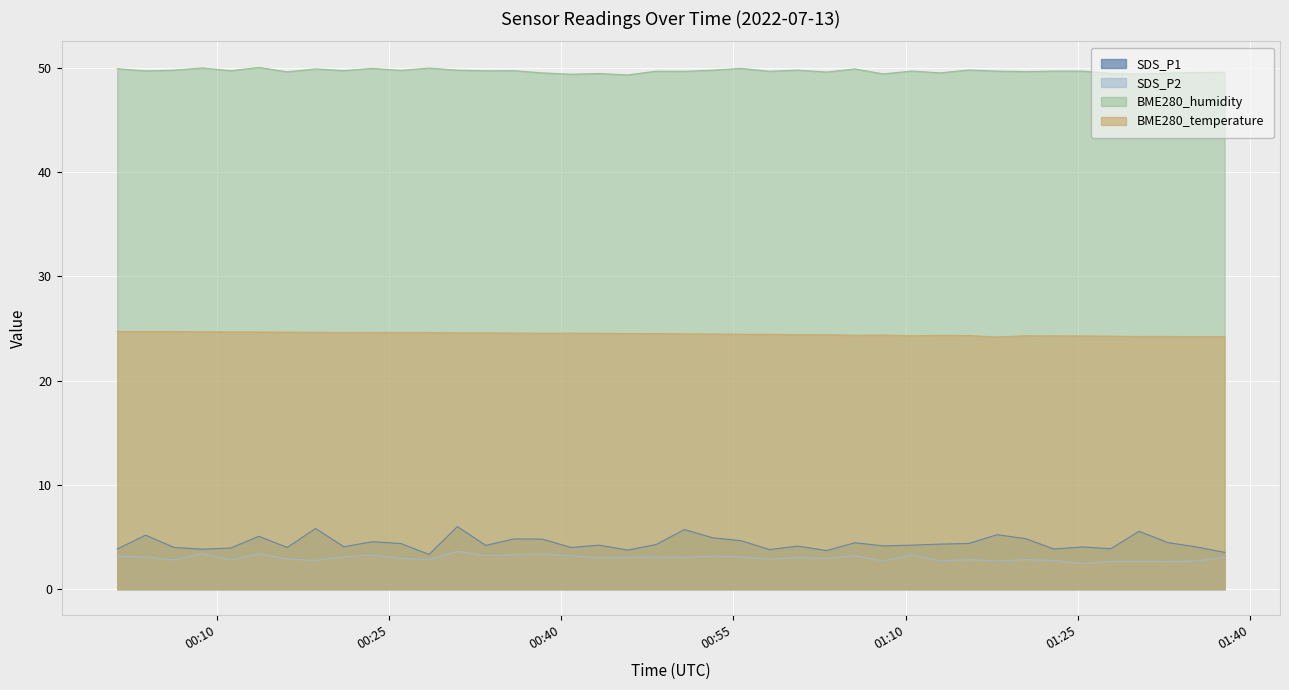

Which series has the largest range (max minus min)?

SDS_P1